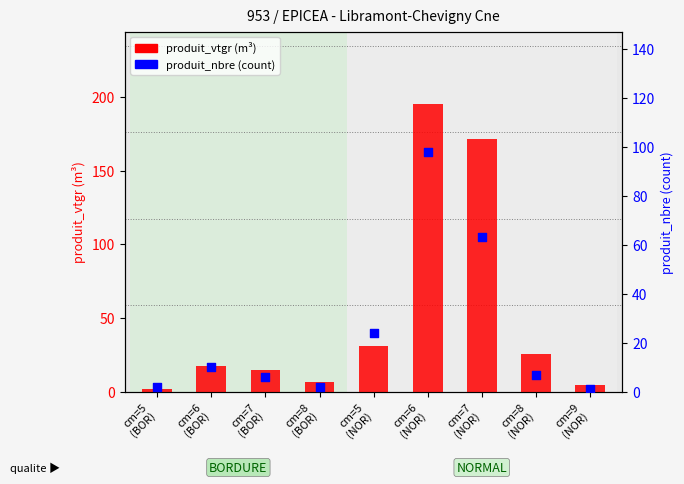

At which category is the sum across all series the highest?

cm=6
(NOR)